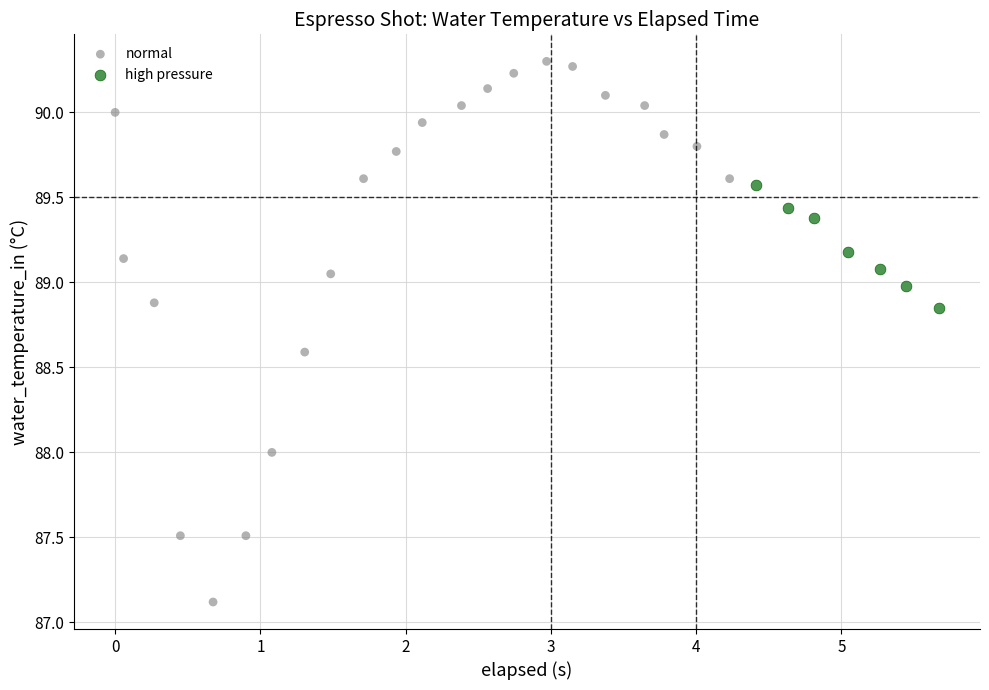

Which series reaches the maximum Y coordinate?

normal